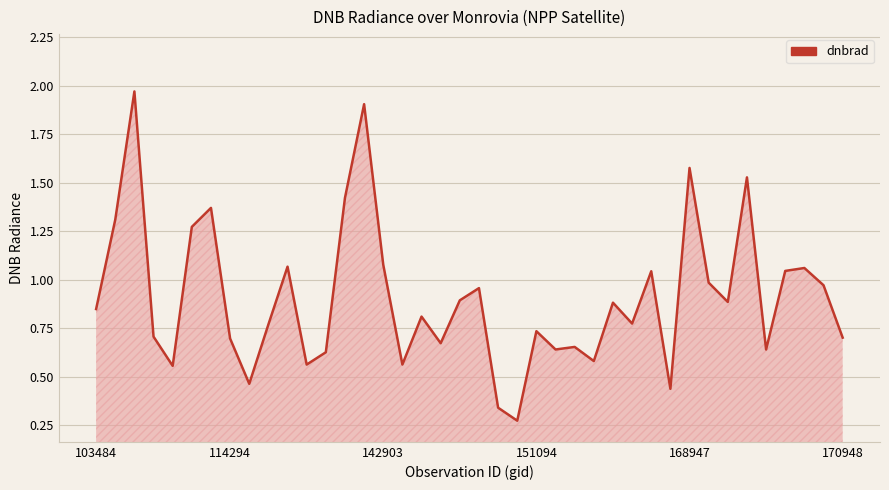

The value at 151094 is 0.4. True or false?

False